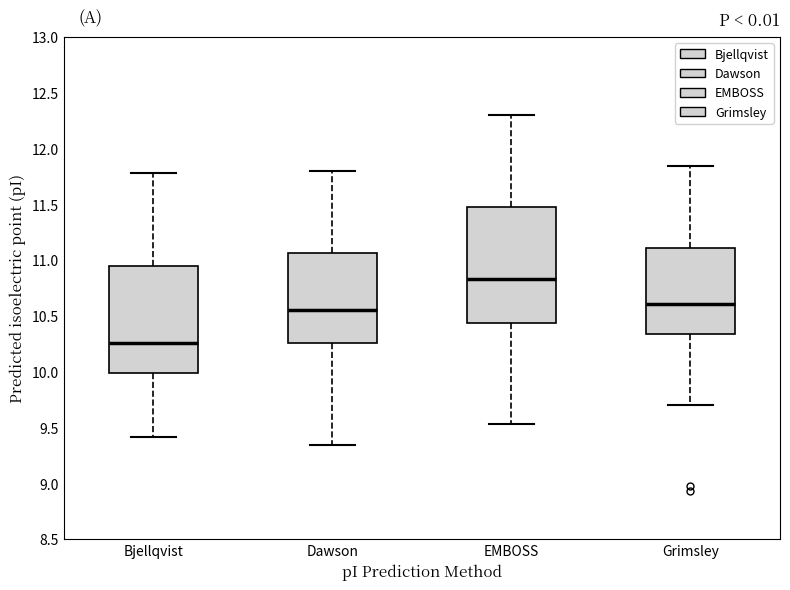

Where does the median line of the box for Grimsley sit on the y-axis? The values are not printed on the chart, so give them approximately, as read against the axis.

10.60